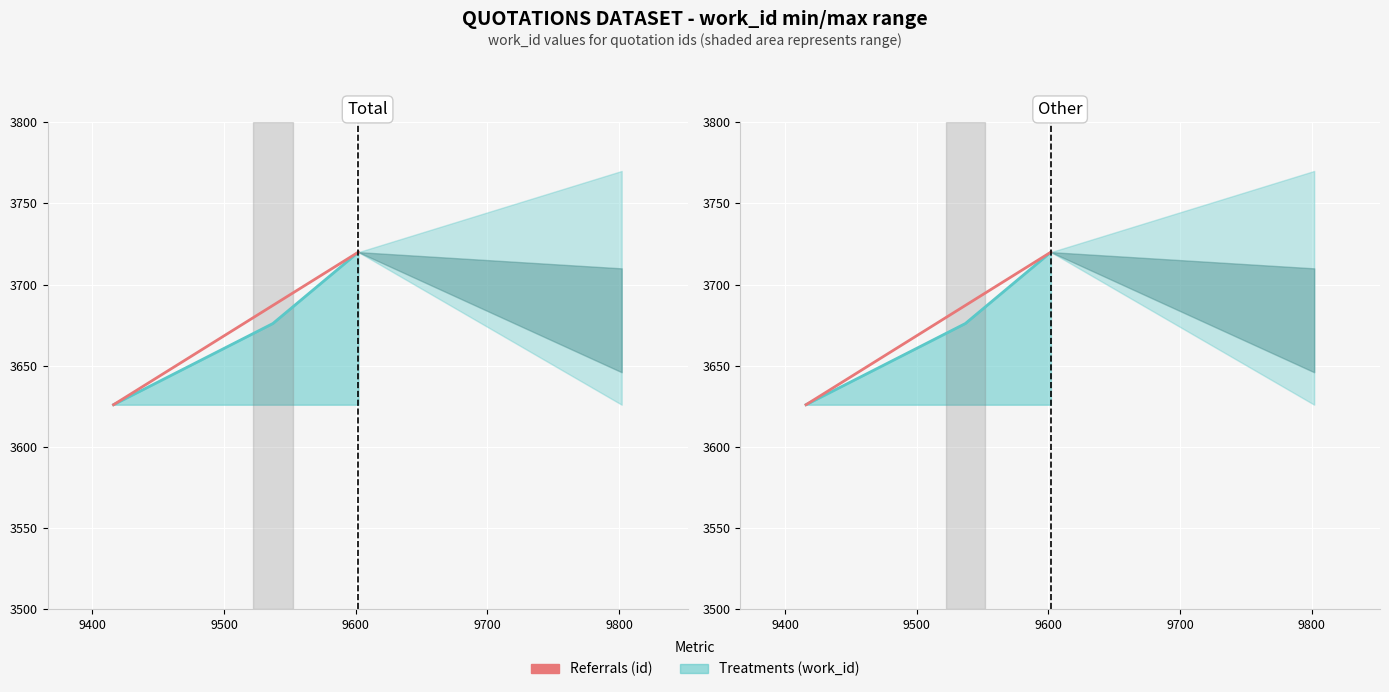

True or false: id (Referrals per day) has a value of 5536.6 at 9500.

False